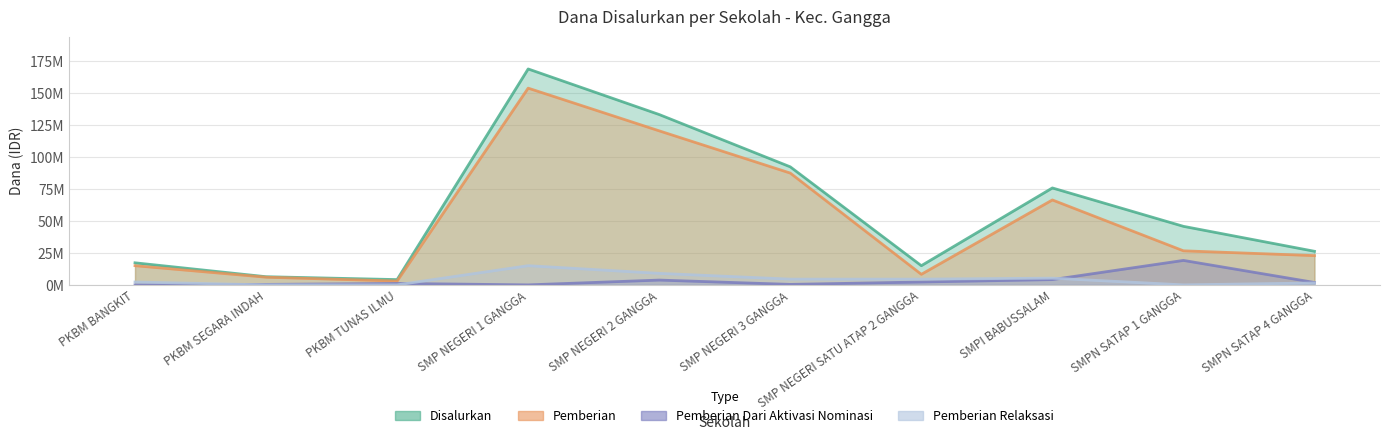

Which series has the largest total across all categories?

Disalurkan